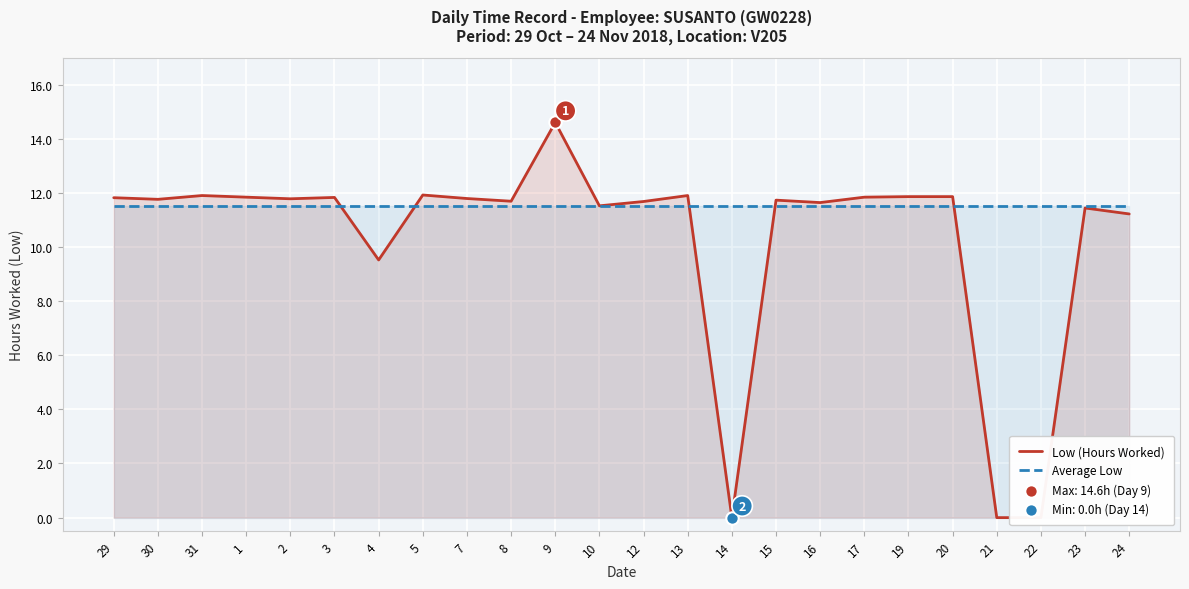

At how many categories does at least one series exceed 5?

24